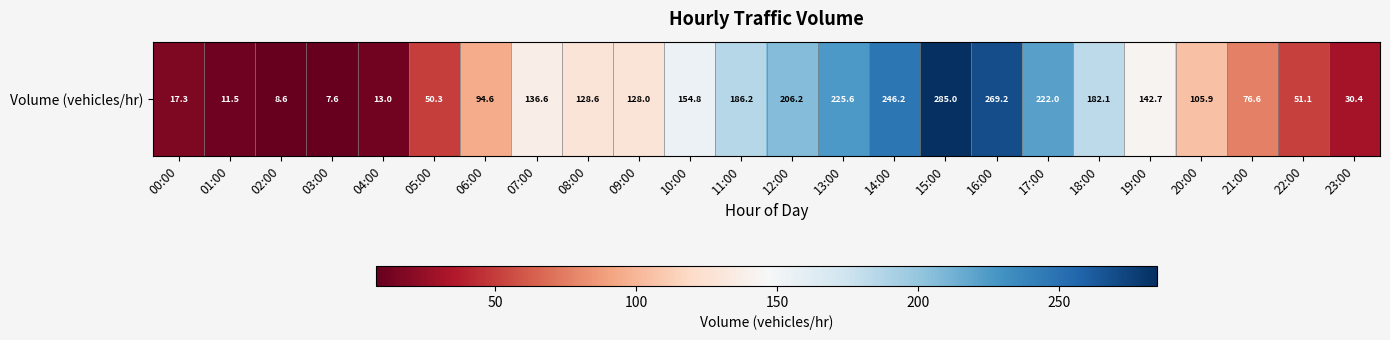

What is the change in value from 10:00 to 22:00?

-103.7